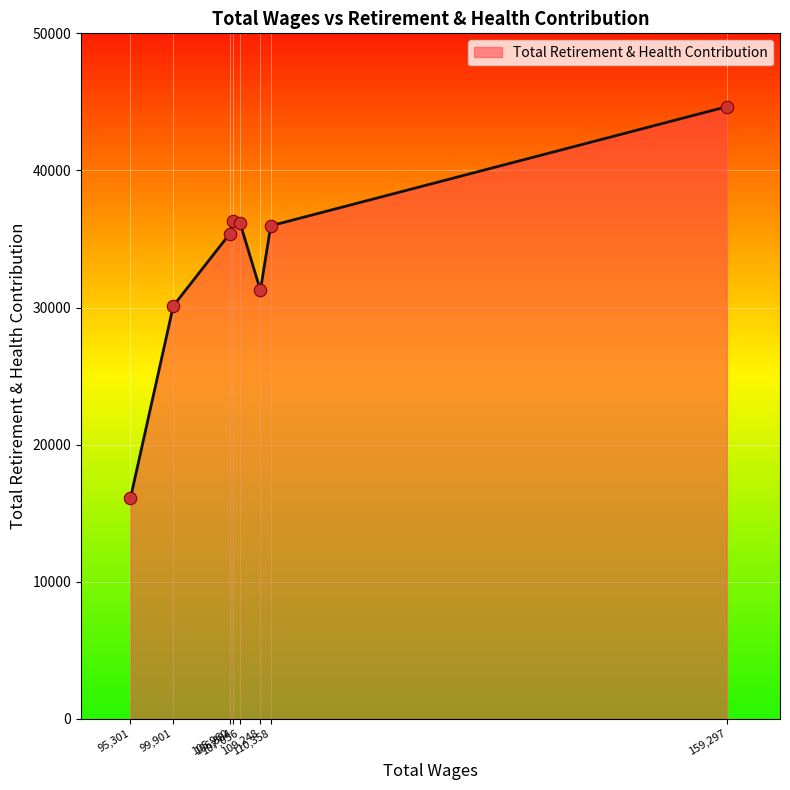

What is the average value?

33246